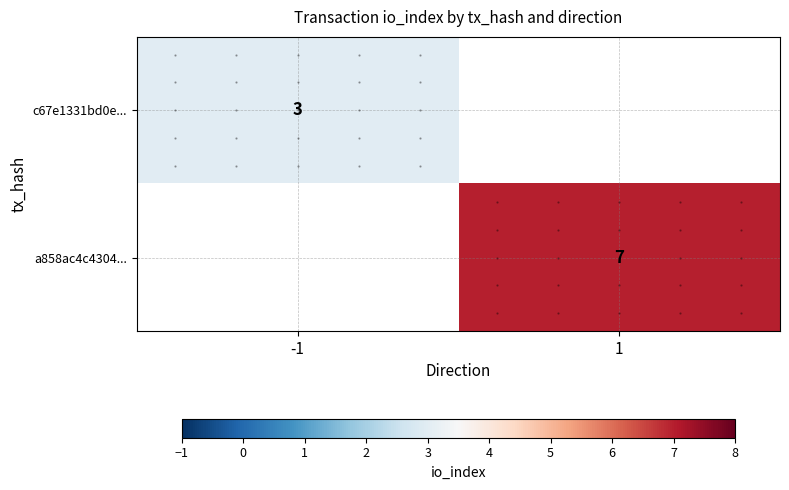

The value of a858ac4c4304... at 1 is 12. True or false?

False